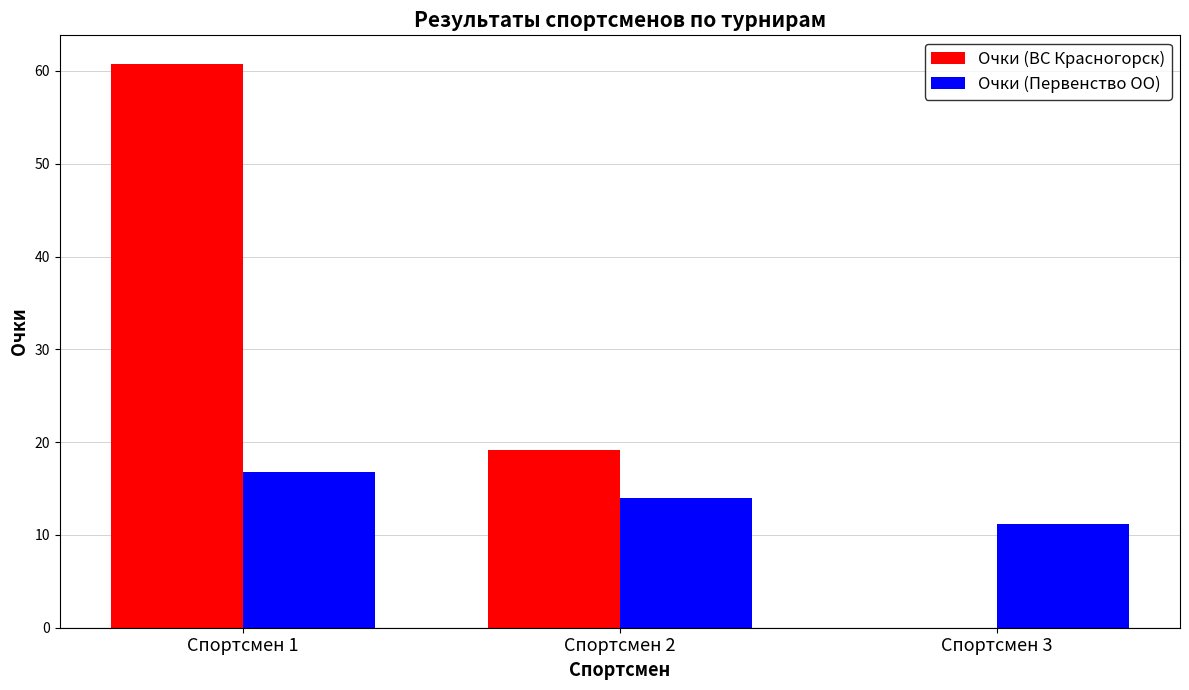

Which category has the highest value across all series?

Спортсмен 1